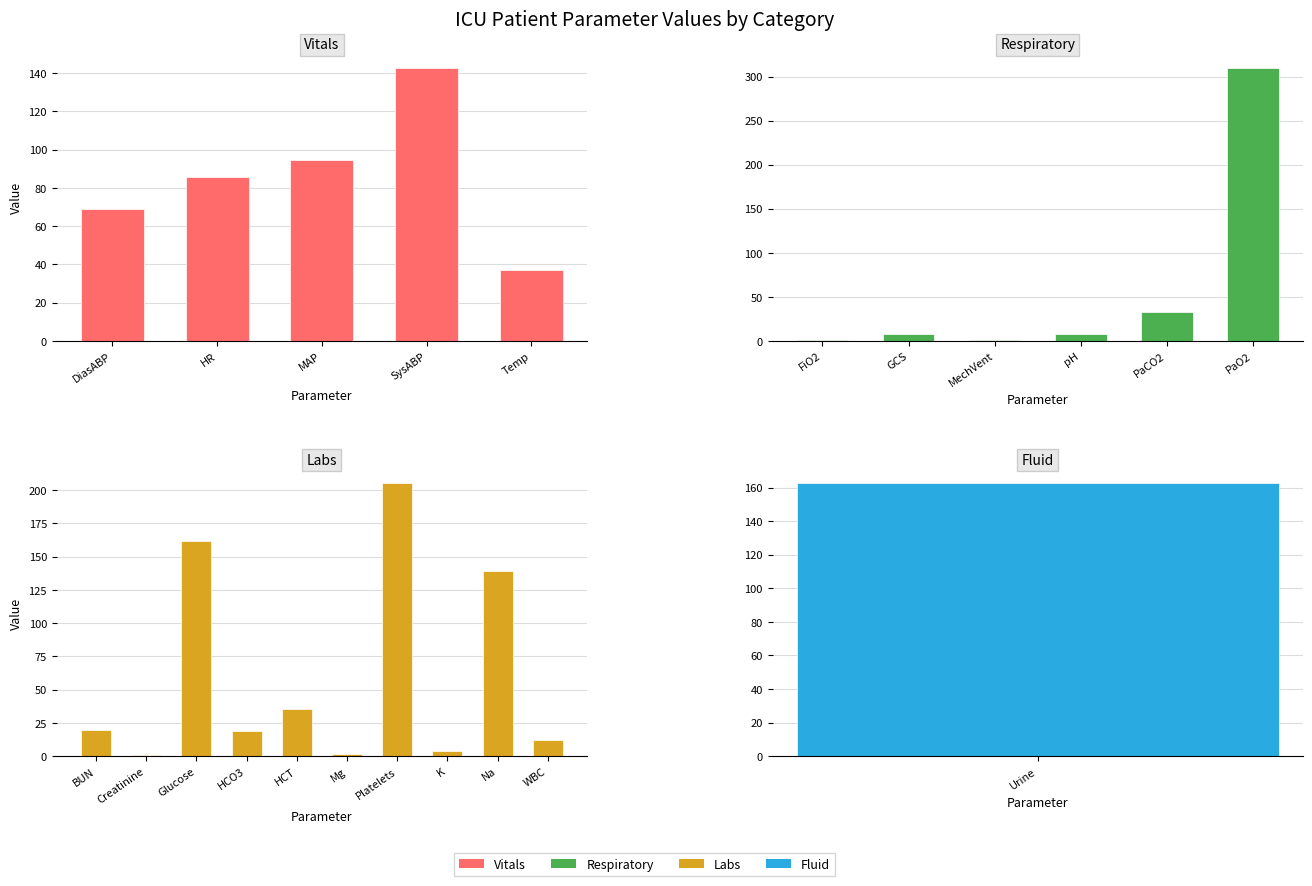

How many values exceed 35?

11